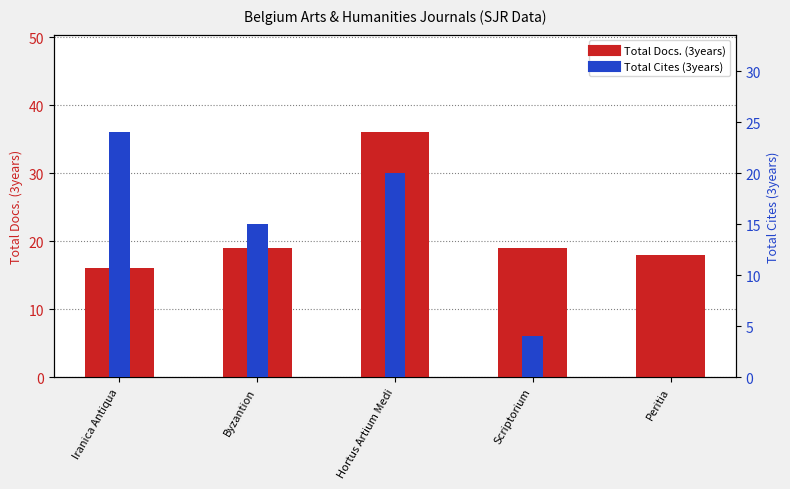

How many Total Cites (3years) values are between 4 and 20?

3